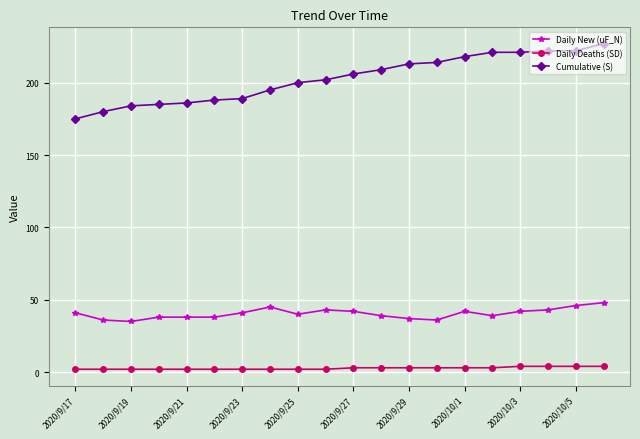

Which series has the largest total across all categories?

Cumulative (S)